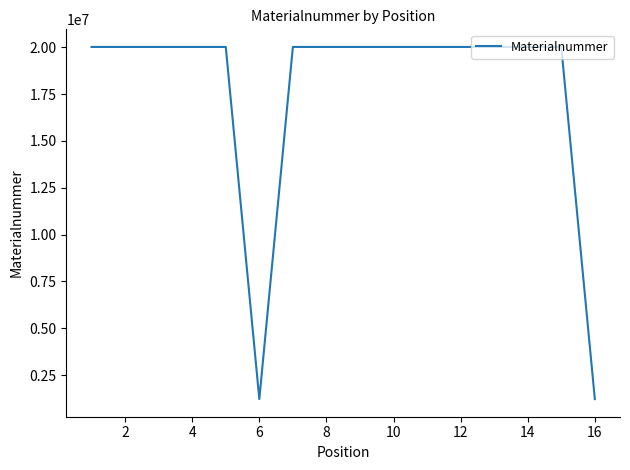

What is the greatest value displayed?

20014039